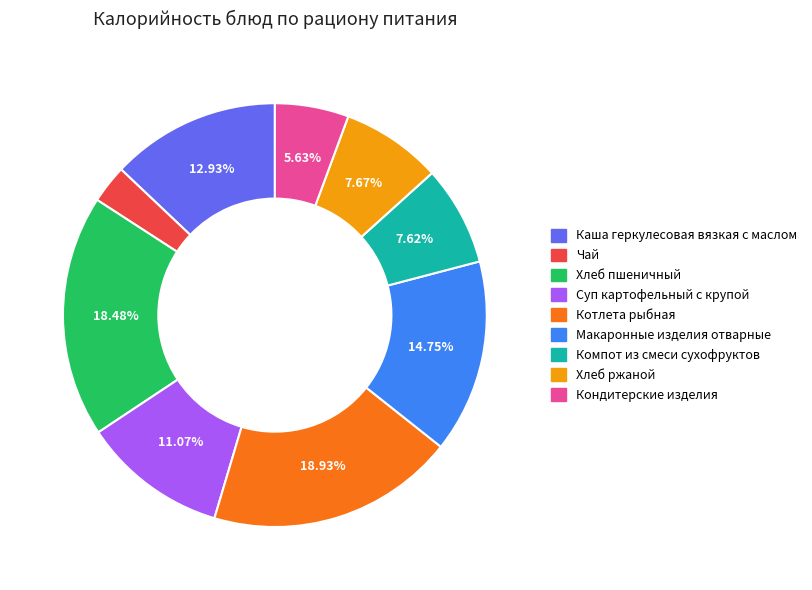

The Хлеб ржаной slice represents 8% of the pie. True or false?

True